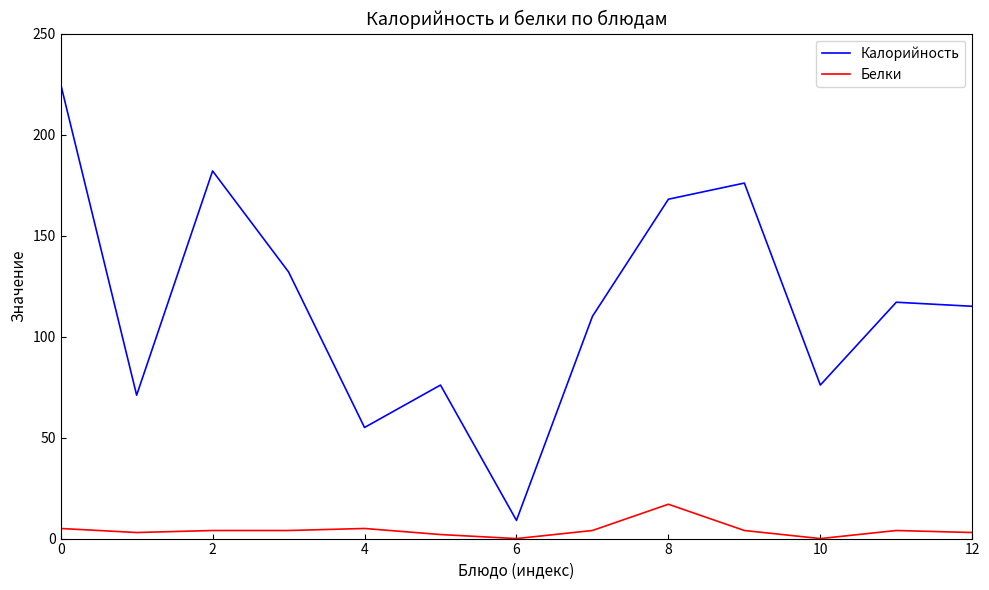

What is the maximum value shown in the chart?

225